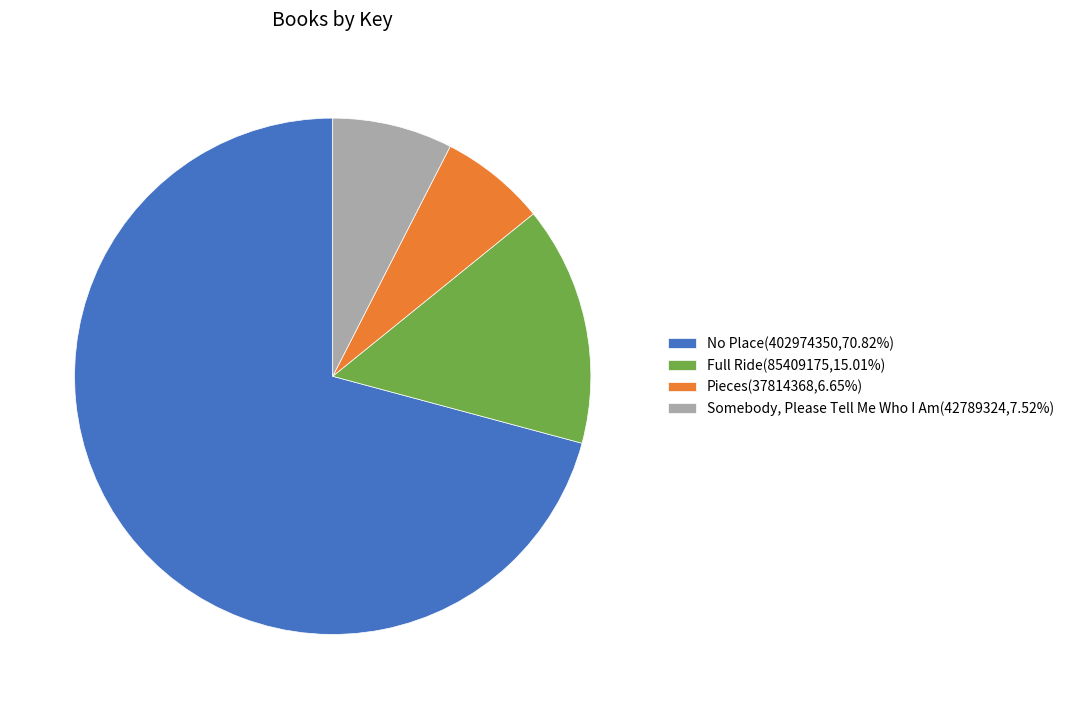

True or false: Full Ride accounts for 30% of the total.

False